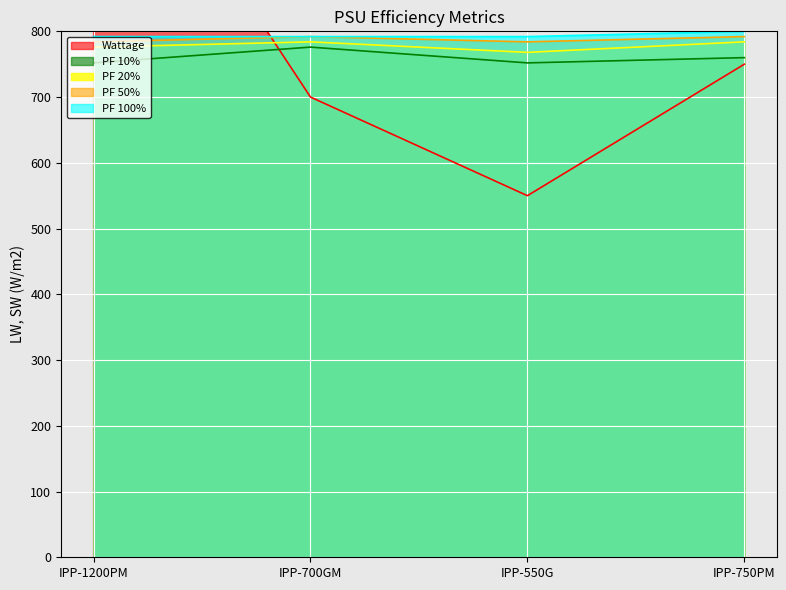

The value of PF 10% at IPP-550G is 240. True or false?

False